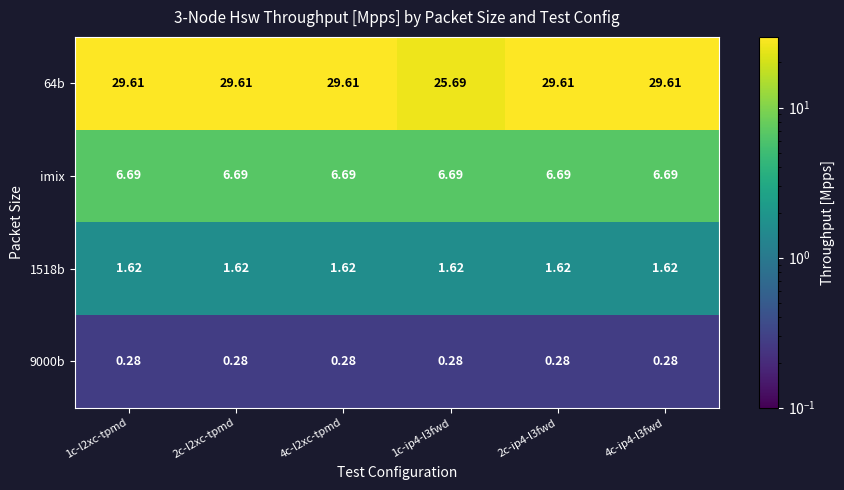

Is the value of 9000b at 4c-l2xc-tpmd greater than the value of 64b at 4c-ip4-l3fwd?

No